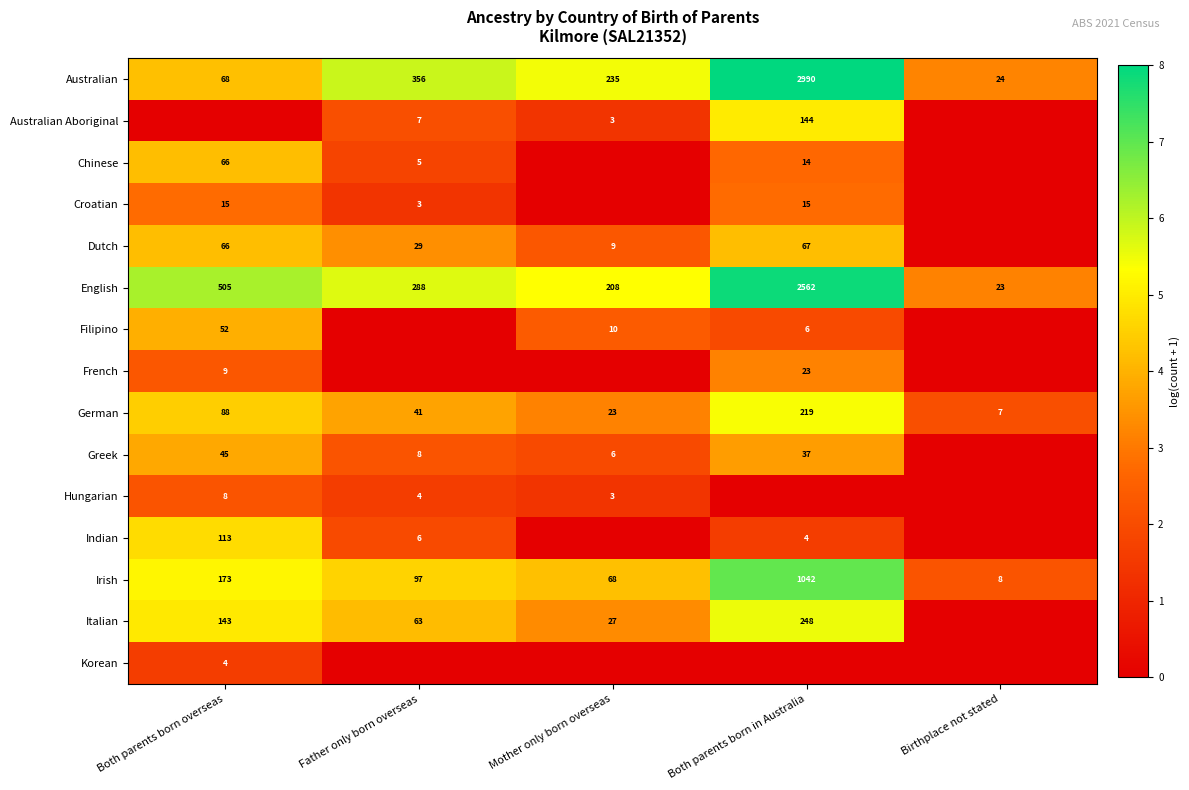

Is it true that Croatian equals 15 at Both parents born in Australia?

True